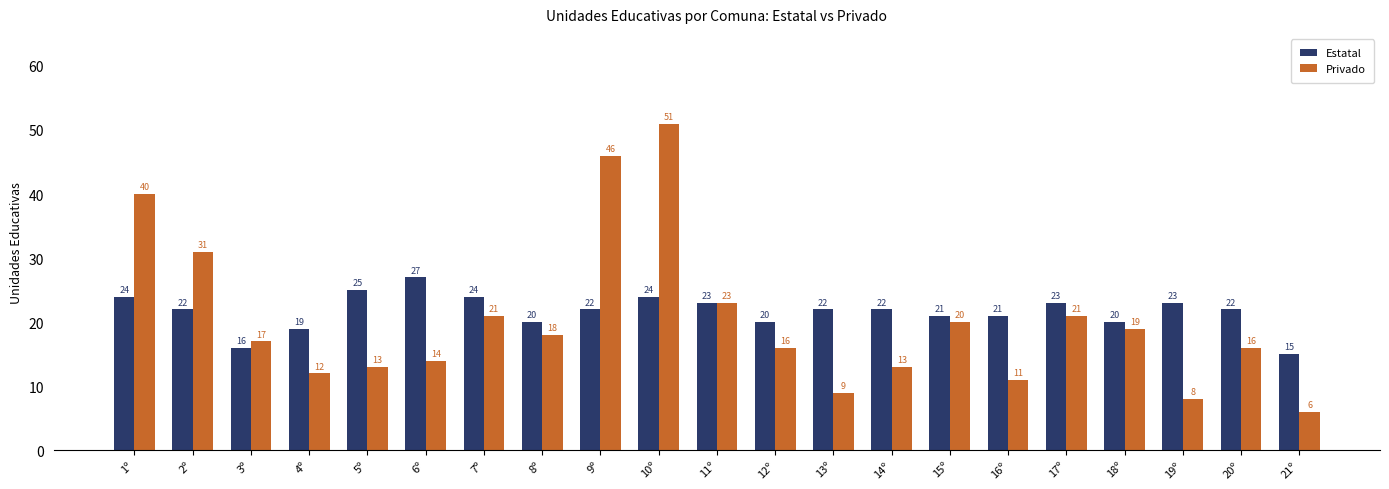

What is the label of the 16th bar from the left?

16º